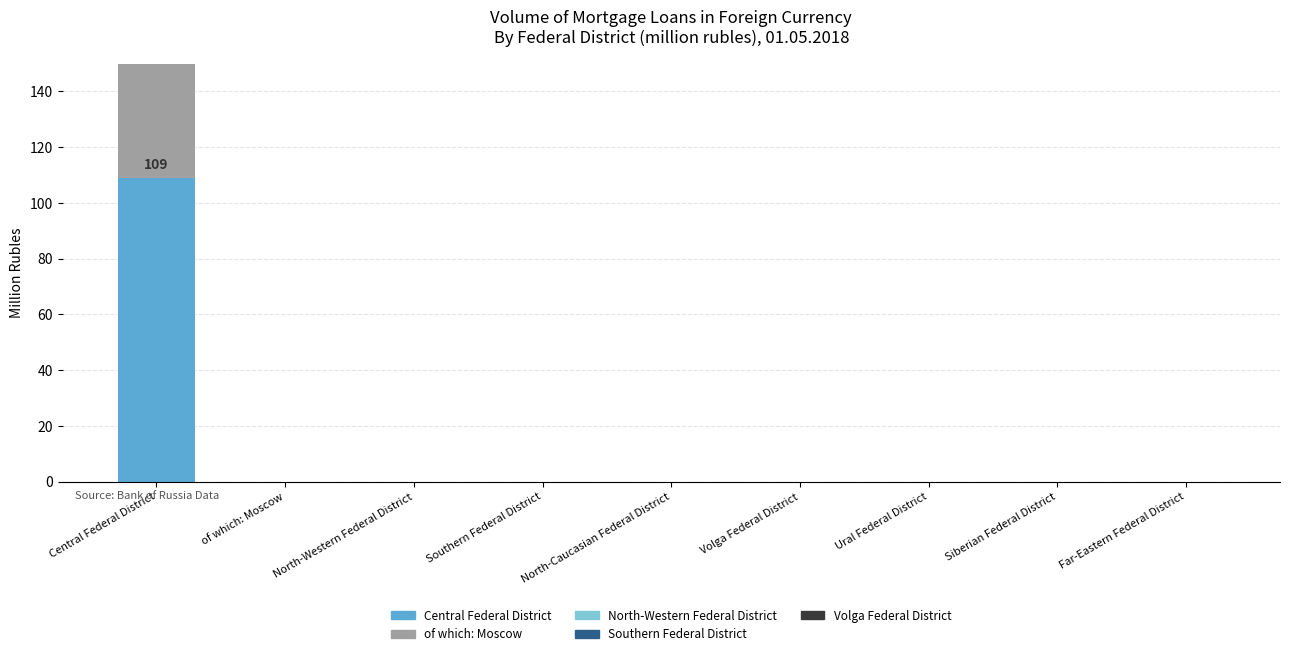

The value of Volga Federal District at Central Federal District is 0. True or false?

True